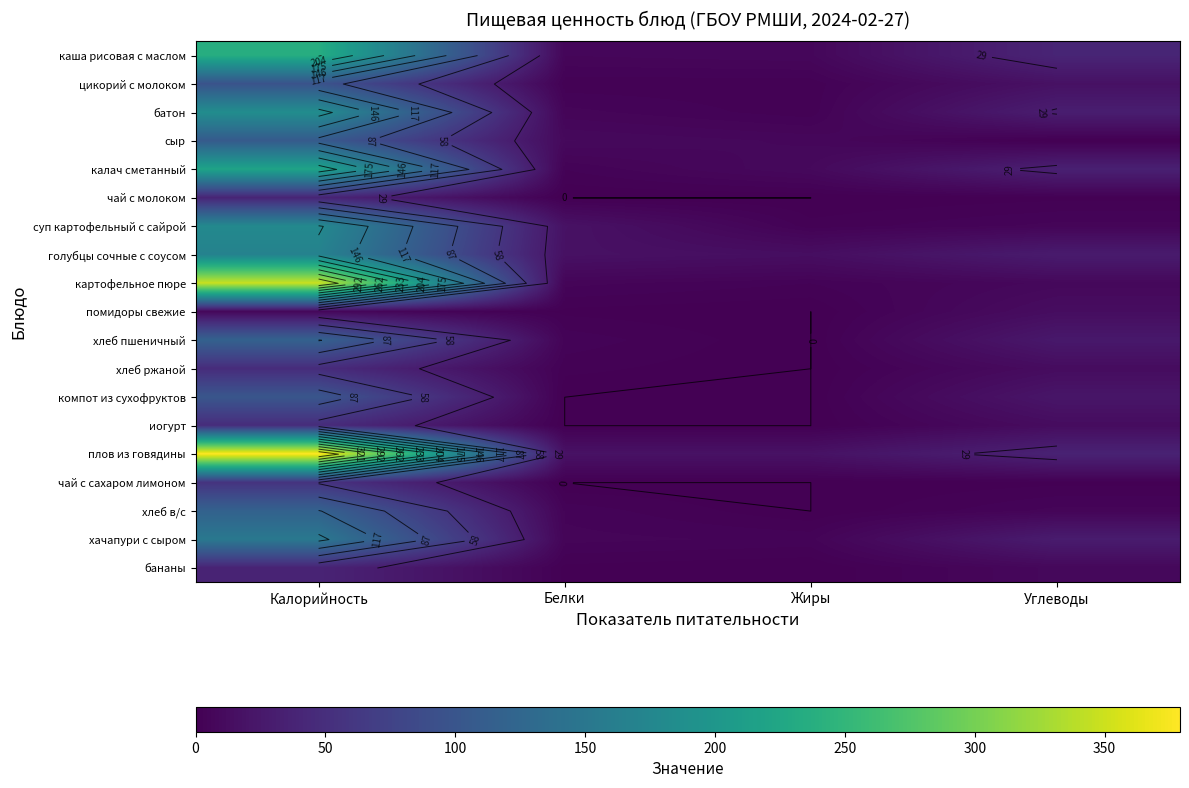

At Калорийность, list the series in order from largest to smallest.

плов из говядины, картофельное пюре, каша рисовая с маслом, калач сметанный, батон, суп картофельный с сайрой, голубцы сочные с соусом, хачапури с сыром, хлеб пшеничный, хлеб в/с, сыр, компот из сухофруктов, цикорий с молоком, чай с сахаром лимоном, хлеб ржаной, иогурт, чай с молоком, бананы, помидоры свежие